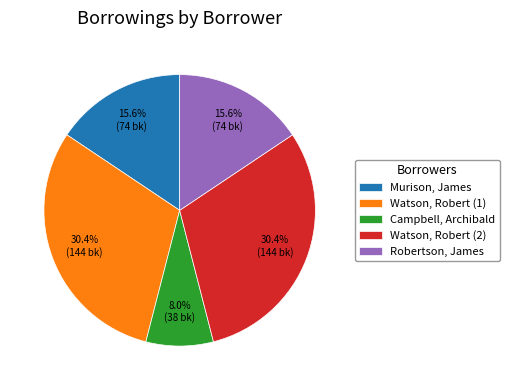

To the nearest percent, what is the average slice percentage?

20%